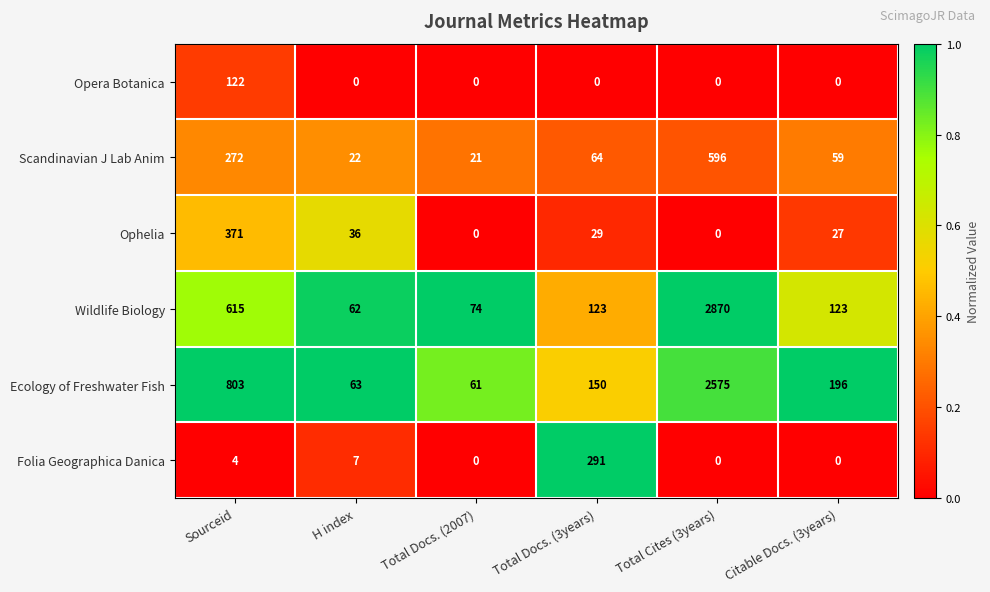

What is the difference between the second highest and minimum values in the Ophelia series?

36